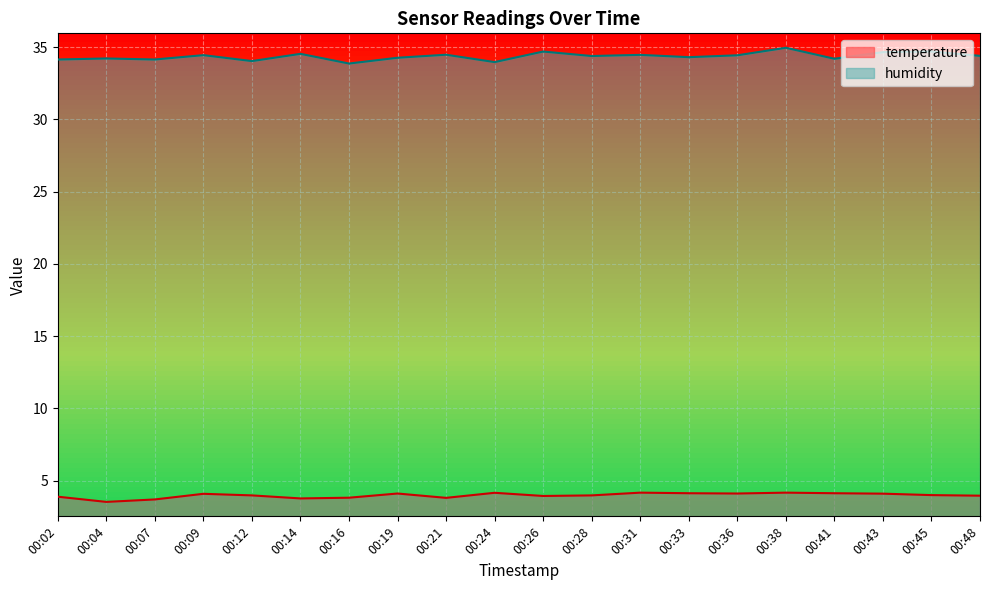

True or false: temperature and humidity cross at least once.

False